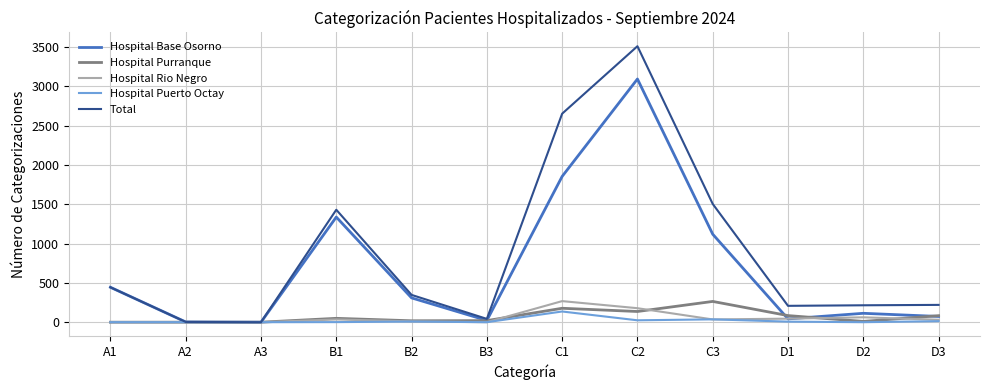

What is the average value of the Hospital Puerto Octay series?

19